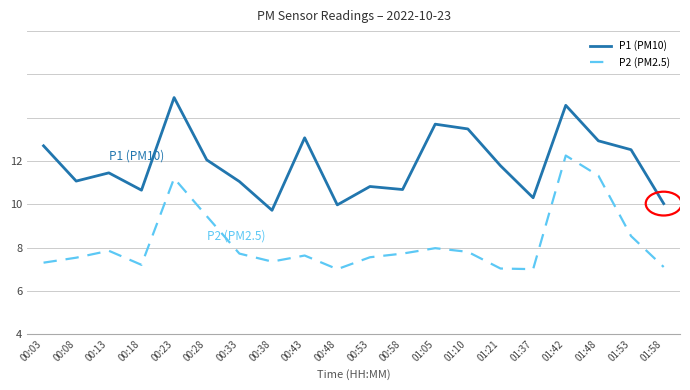

At which category is the sum across all series the highest?

01:42